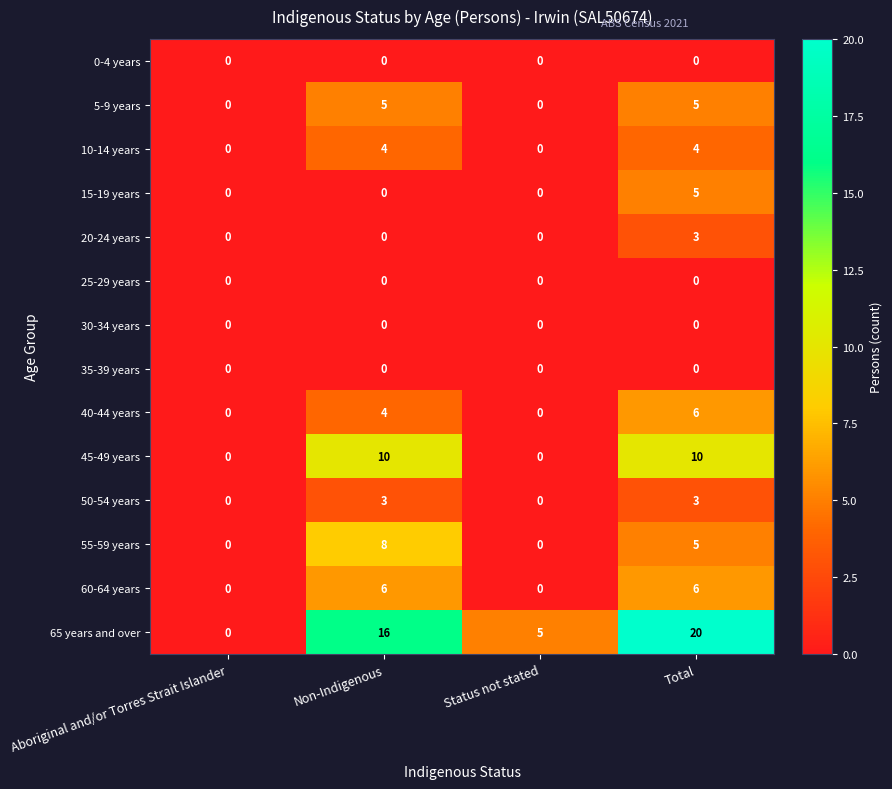

The 10-14 years series shows -2 at Status not stated. True or false?

False